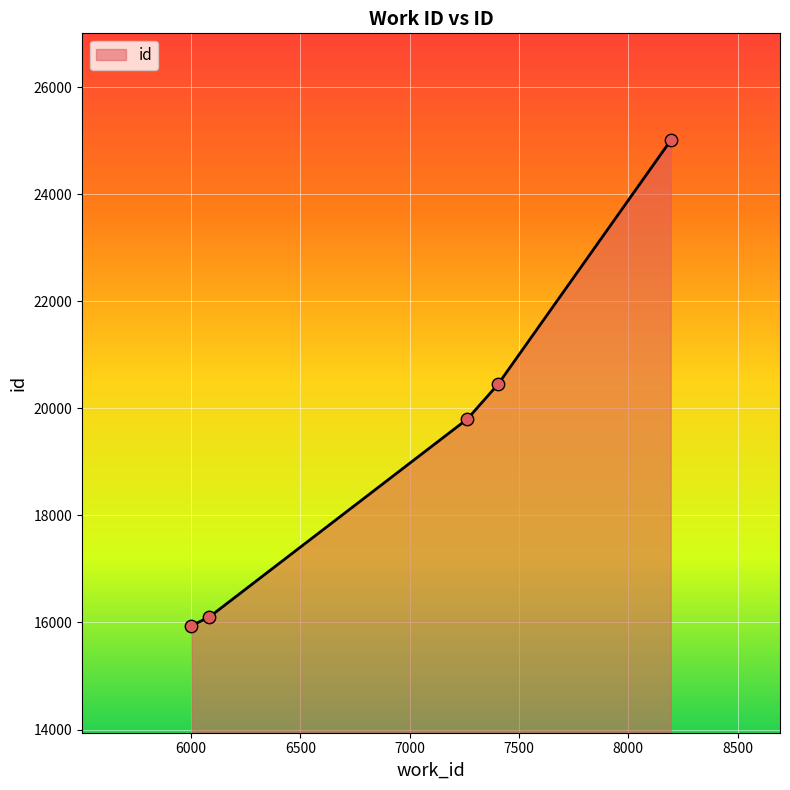

What is the difference between the maximum and minimum values?

9067